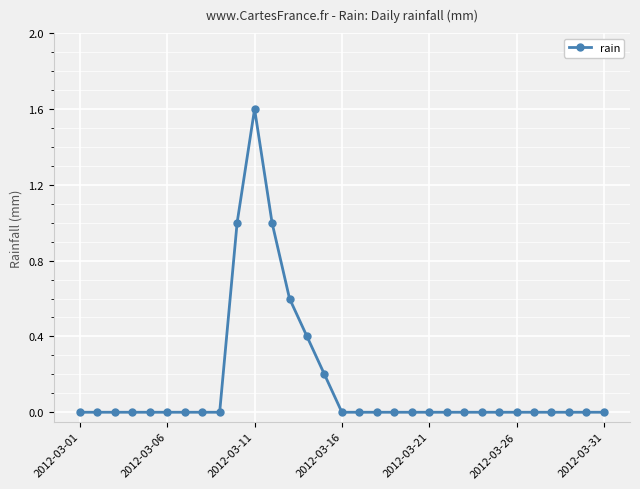

Count the number of data series in this chart.

1